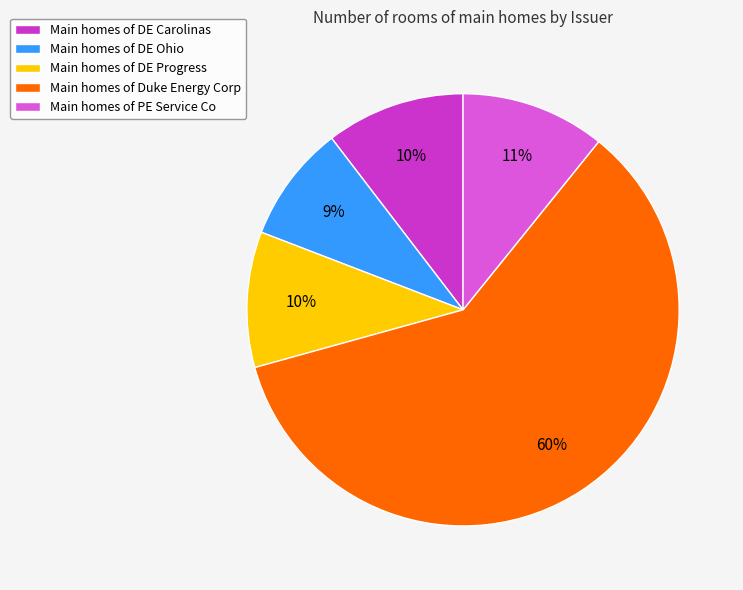

True or false: Main homes of DE Progress accounts for 1% of the total.

False